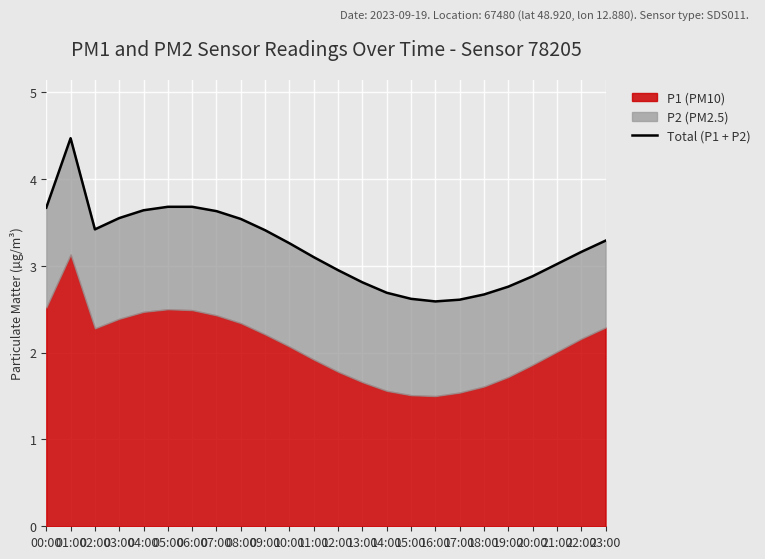

What is the value of the 22nd point from the left?

3.0